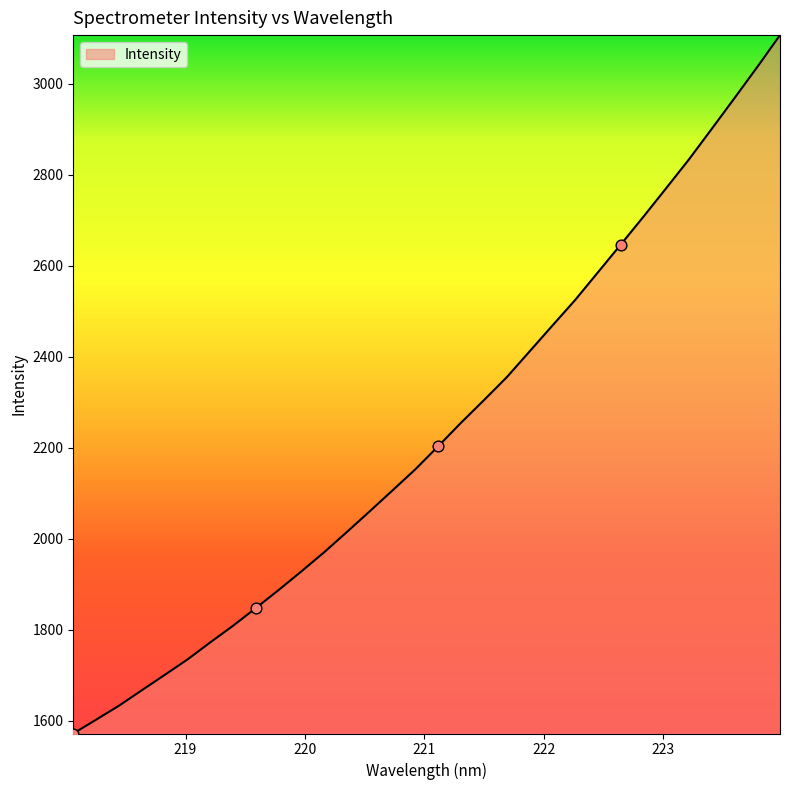

What is the greatest value displayed?

3106.7